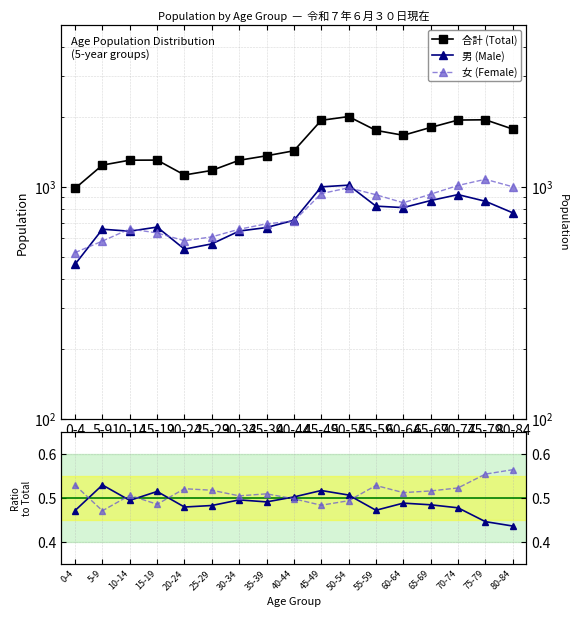

Is it true that 合計 (Total) equals 1241.0 at 5-9?

True